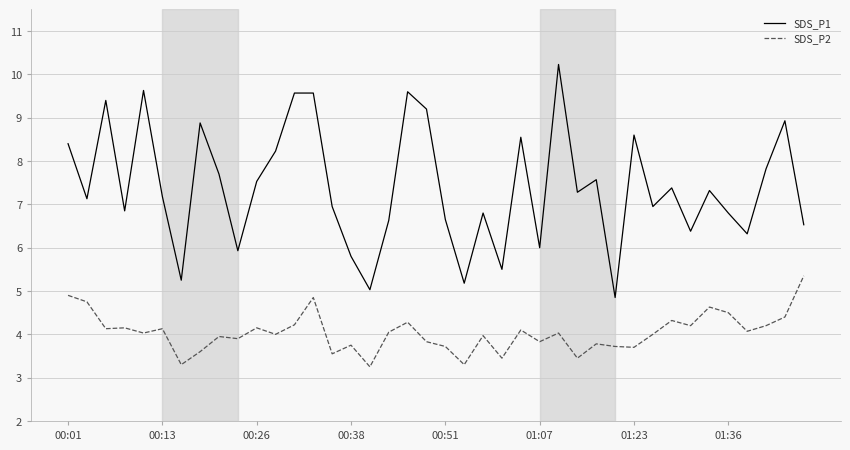

What is the highest value of the SDS_P1 series?

10.2